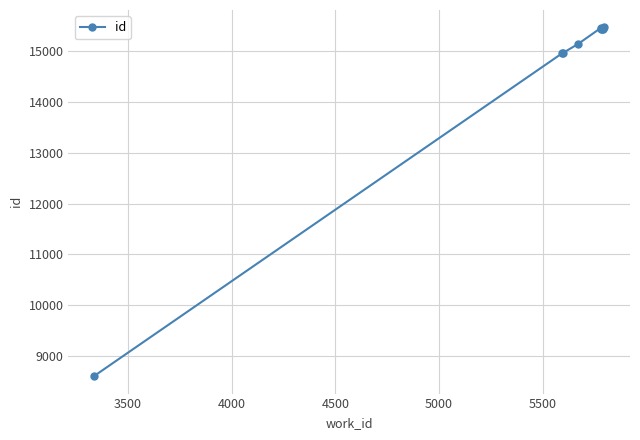

What is the difference between the maximum and minimum values?

6858